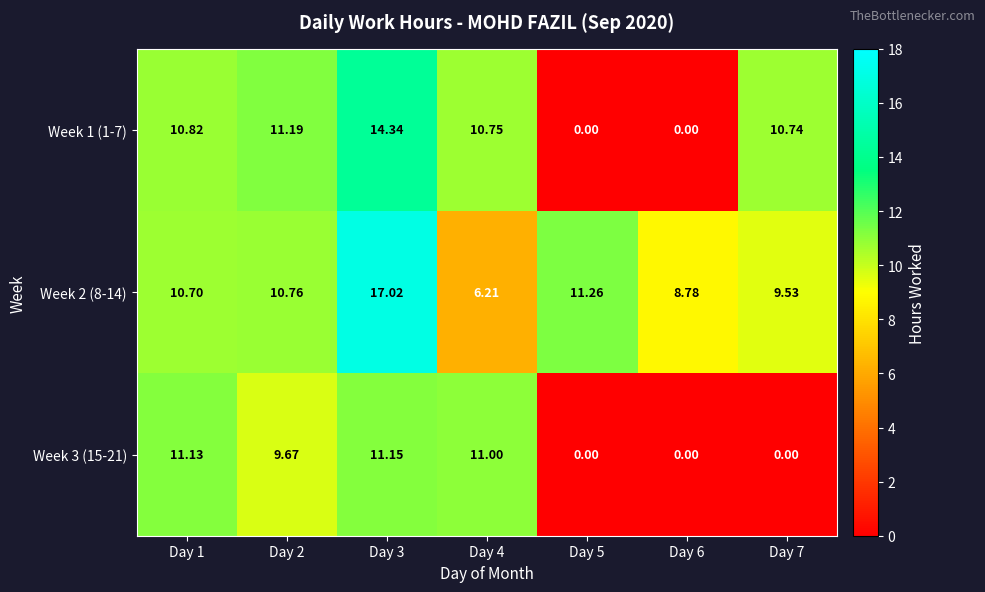

Is the value of Week 3 (15-21) at Day 1 greater than the value of Week 1 (1-7) at Day 5?

Yes